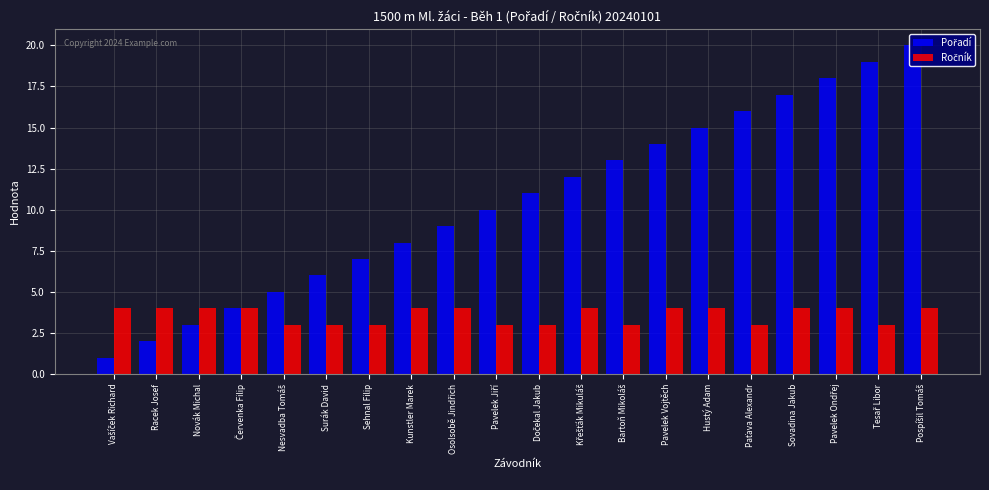

True or false: Ročník has a value of 7 at Pospíšil Tomáš.

False